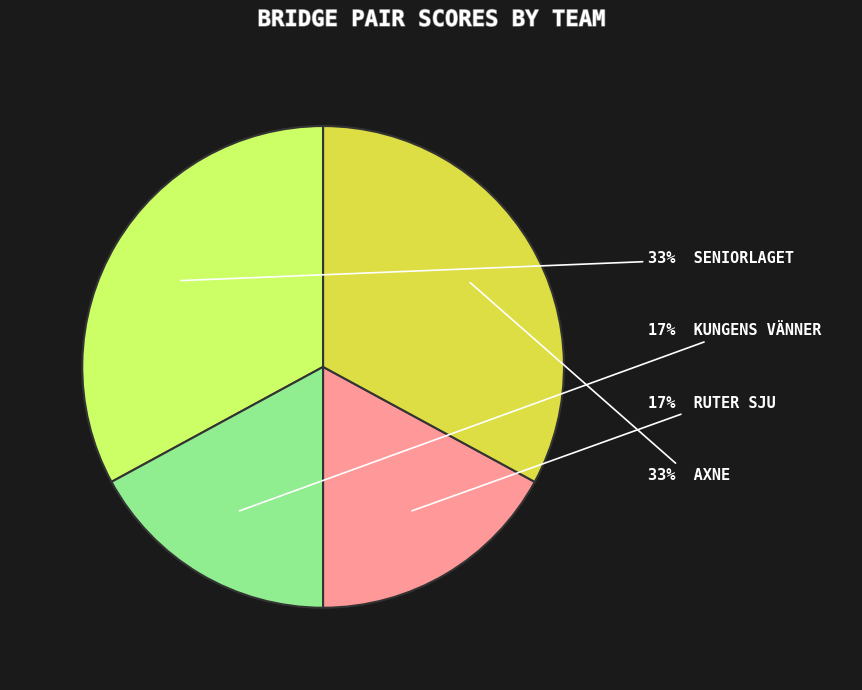

To the nearest percent, what is the difference between the largest and smallest slice percentages?

16%